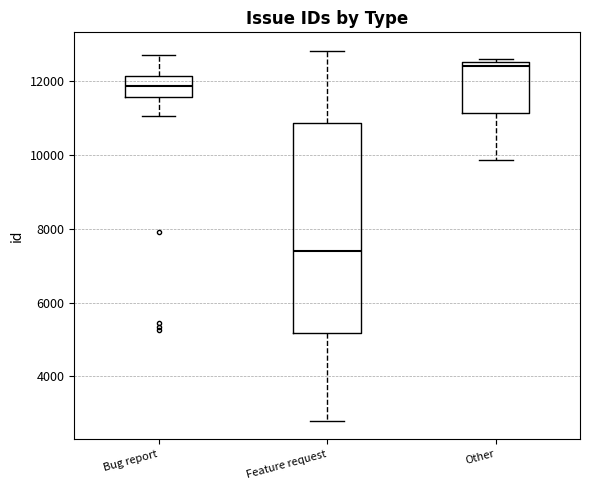

Reading left to right, transcribe this box plot: for each box, give where its median line is, the range the box spans, and where its two whiskers end, as read against the y-axis. The values are not printed on the chart, so give them approximately, as read against the axis.

Bug report: median 11800, box 11600 to 12200, whiskers 11000 to 12800
Feature request: median 7400, box 5200 to 10800, whiskers 2800 to 12800
Other: median 12400, box 11200 to 12600, whiskers 9800 to 12600 (just above the box's upper edge)